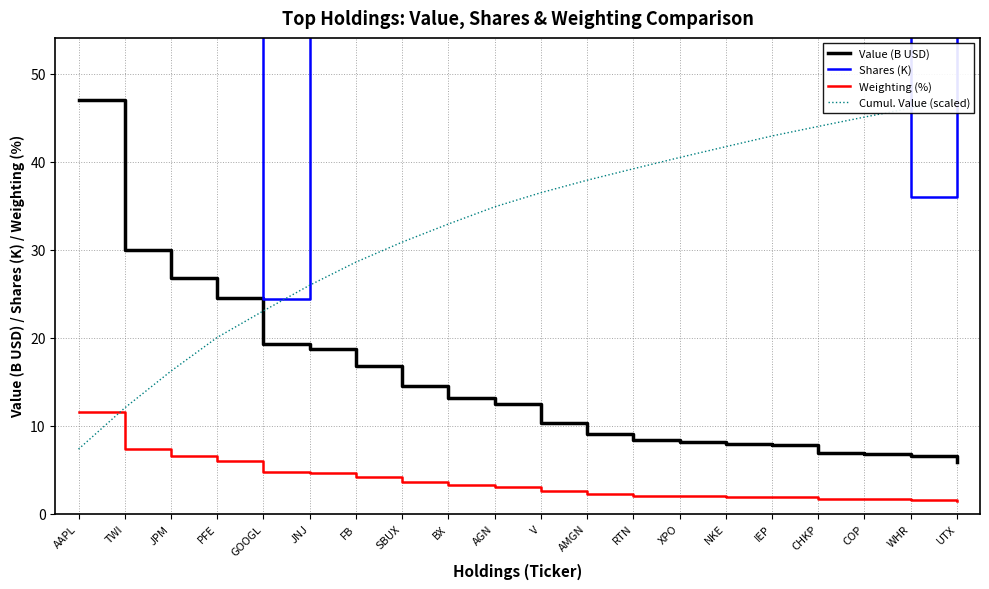

What value does the Cumul. Value (scaled) series have at CHKP?

44.0